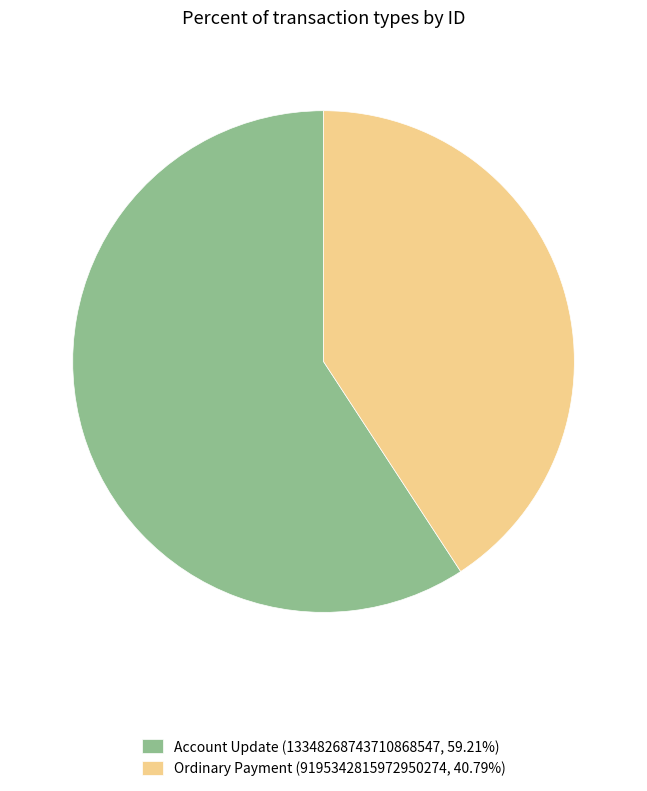

What is the ratio of the value at Ordinary Payment (9195342815972950274, 40.79%) to the value at Account Update (13348268743710868547, 59.21%)?

0.7